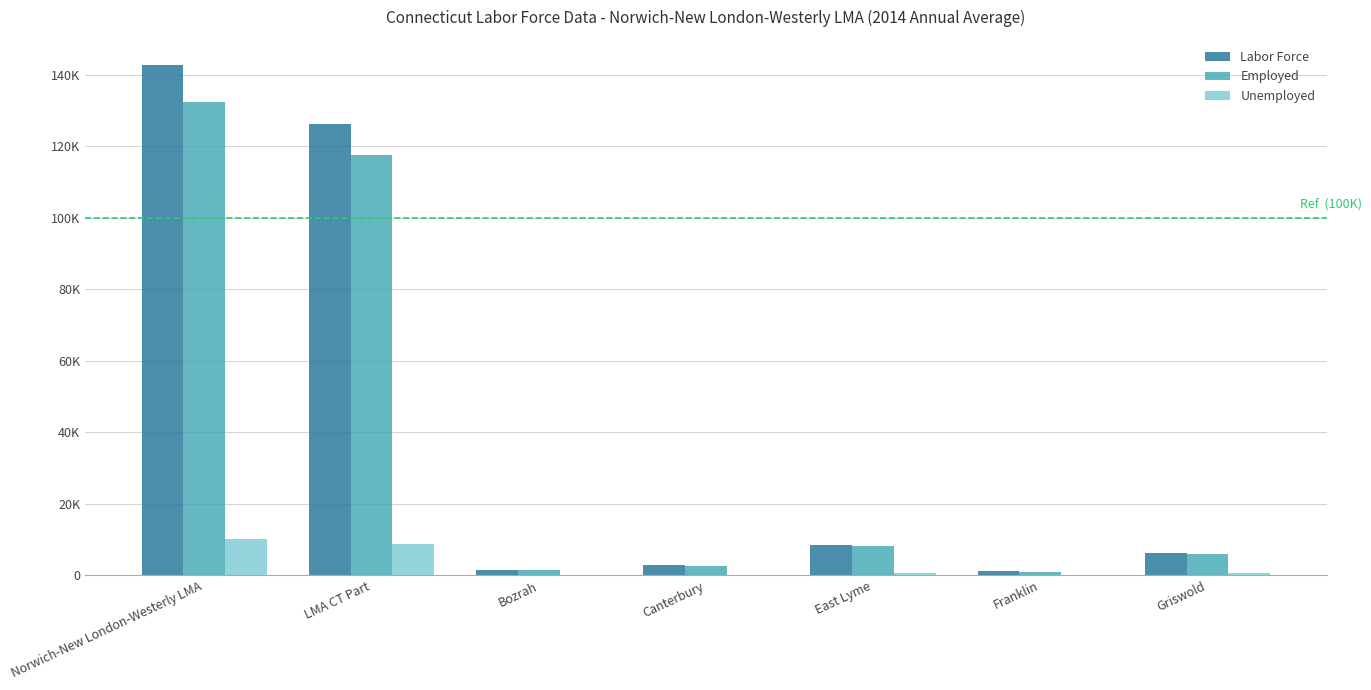

At which label is Employed closest to 66716?

LMA CT Part